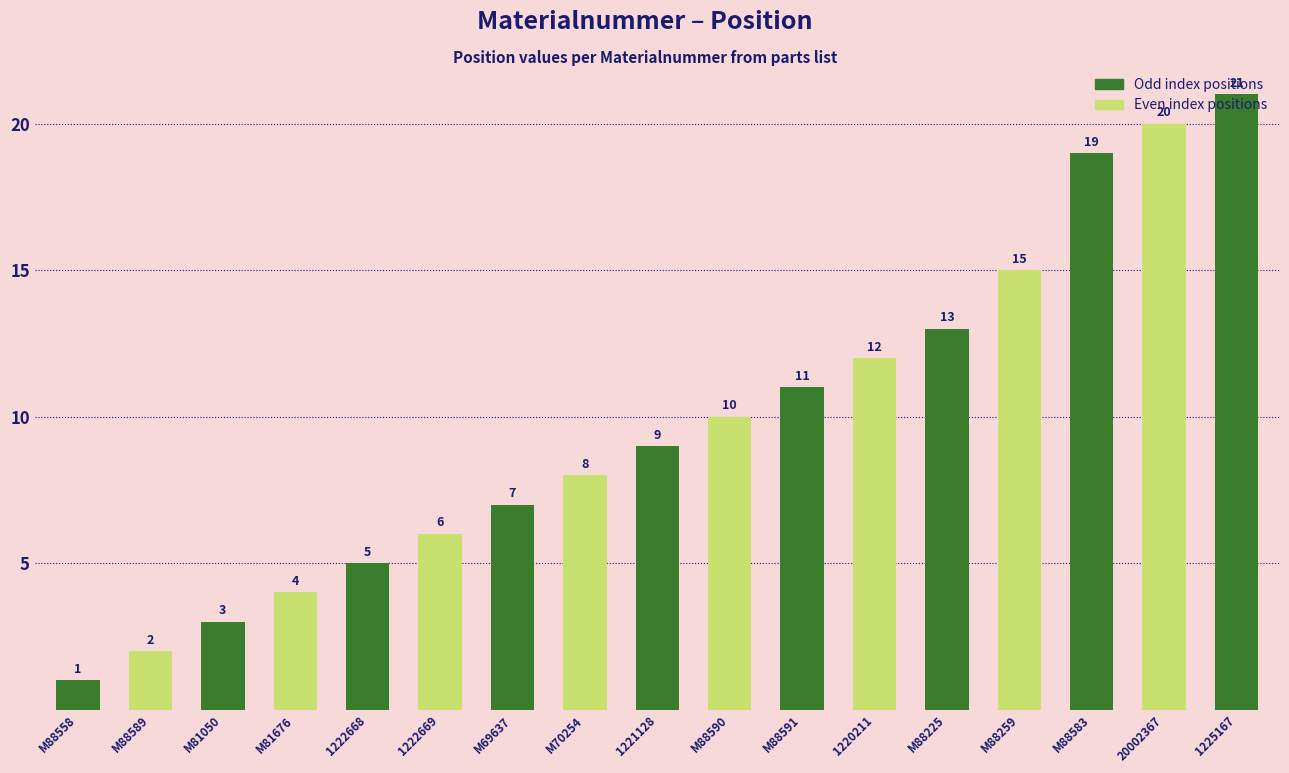

What is the label of the 9th bar from the right?

1221128